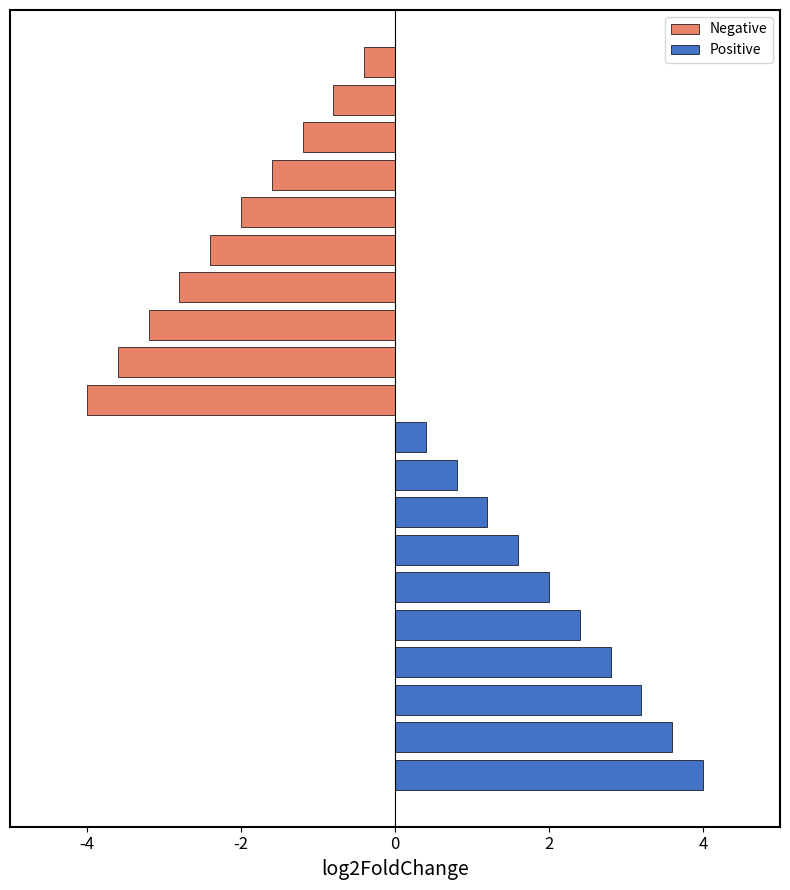

How many bars are there in total?

20